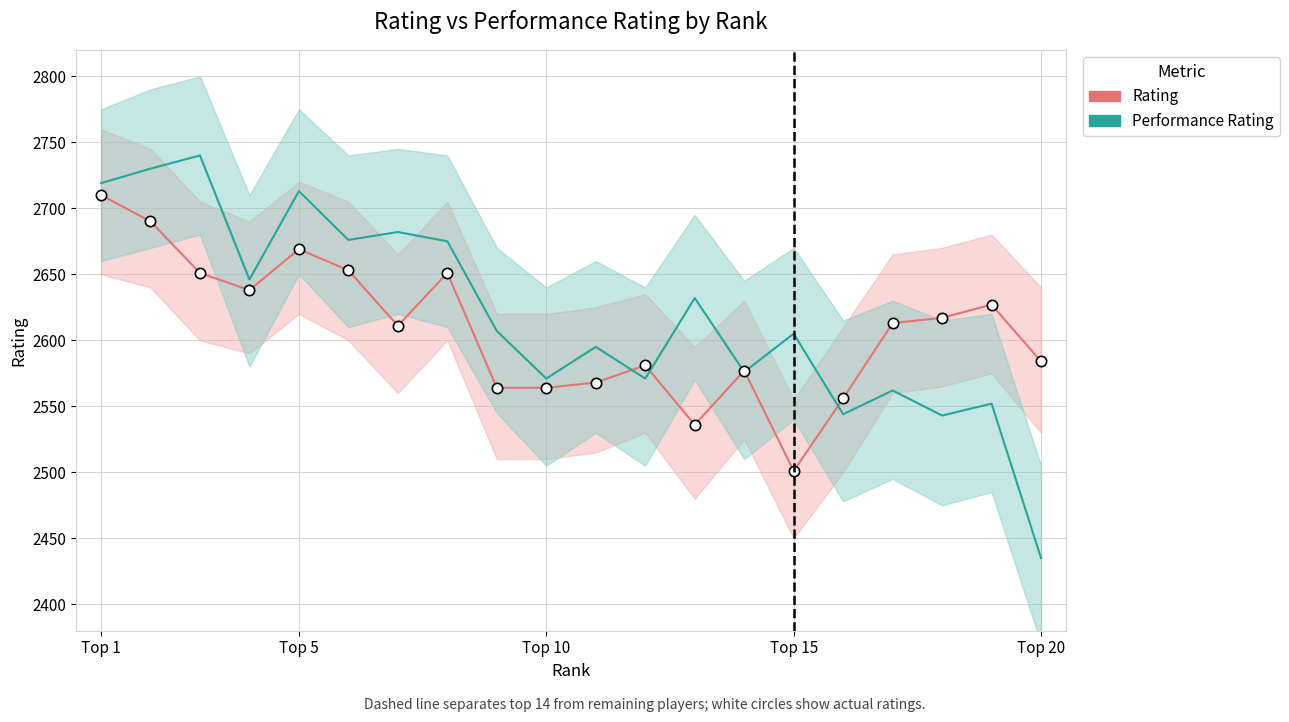

Which series has the widest spread of Y values?

Performance Rating